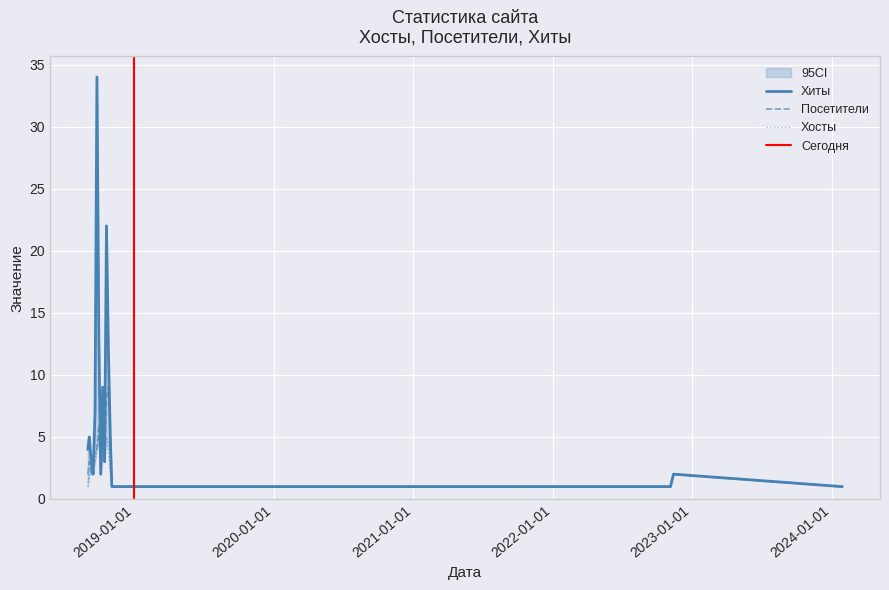

True or false: Хосты and Посетители intersect in this chart.

False